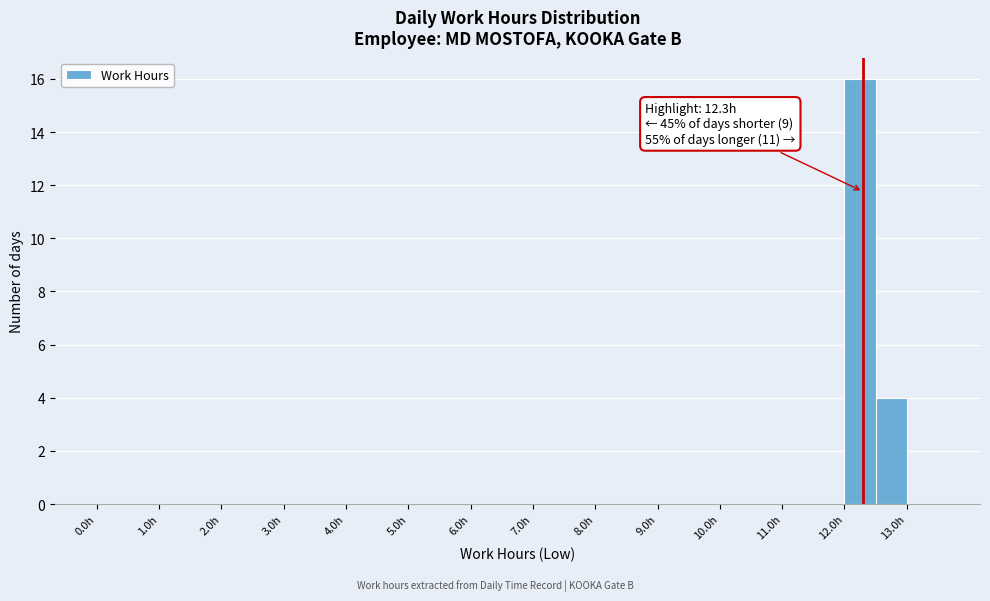

Which range on the x-axis has the tallest bar?

12.0 to 12.5